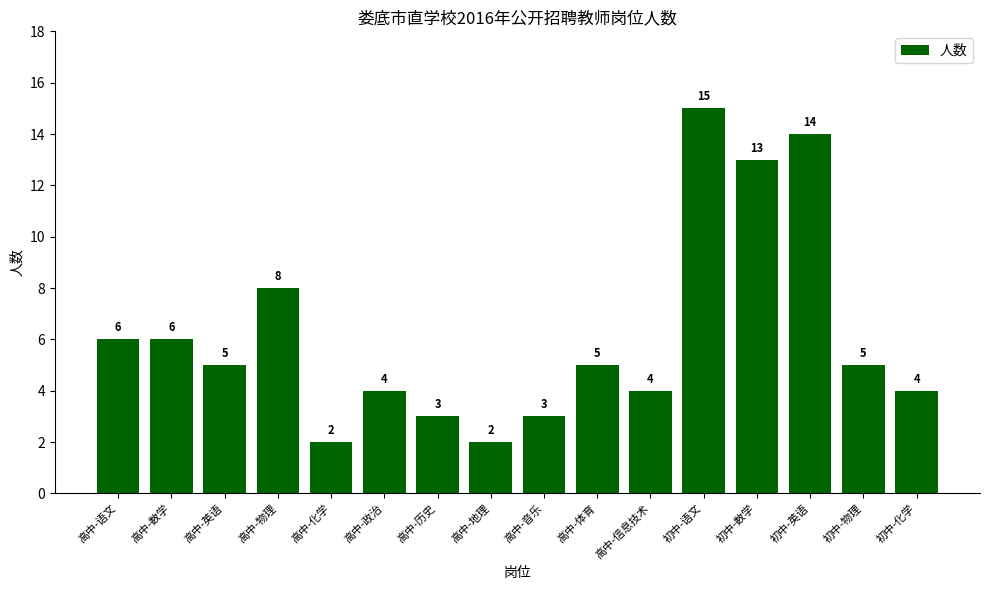

What is the difference between the second highest and minimum values?

12